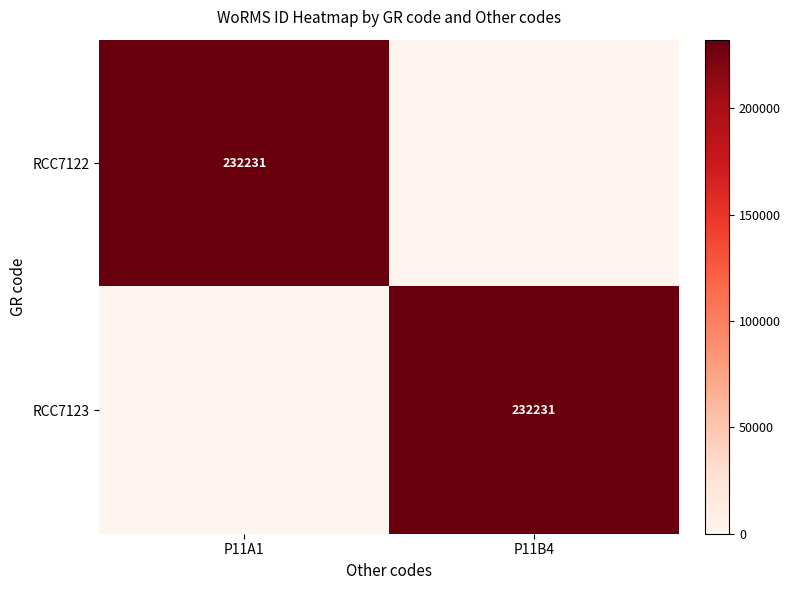

The RCC7122 series shows 232231 at P11A1. True or false?

True